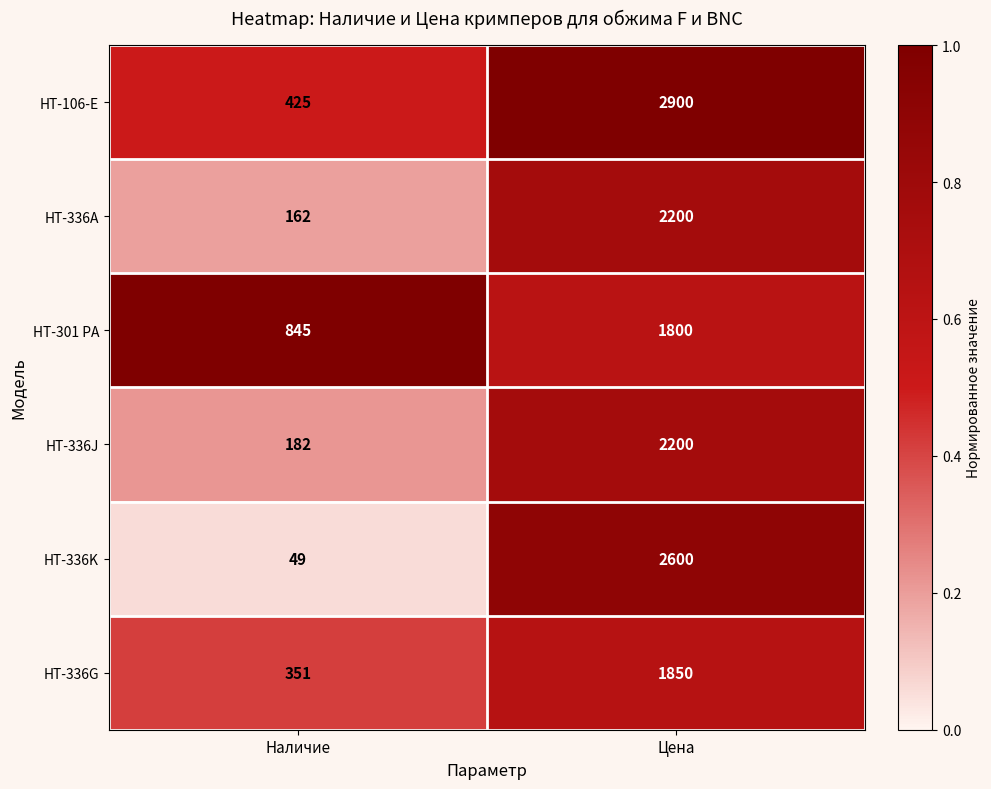

At Наличие, list the series in order from largest to smallest.

HT-301 PA, HT-106-E, HT-336G, HT-336J, HT-336A, HT-336K